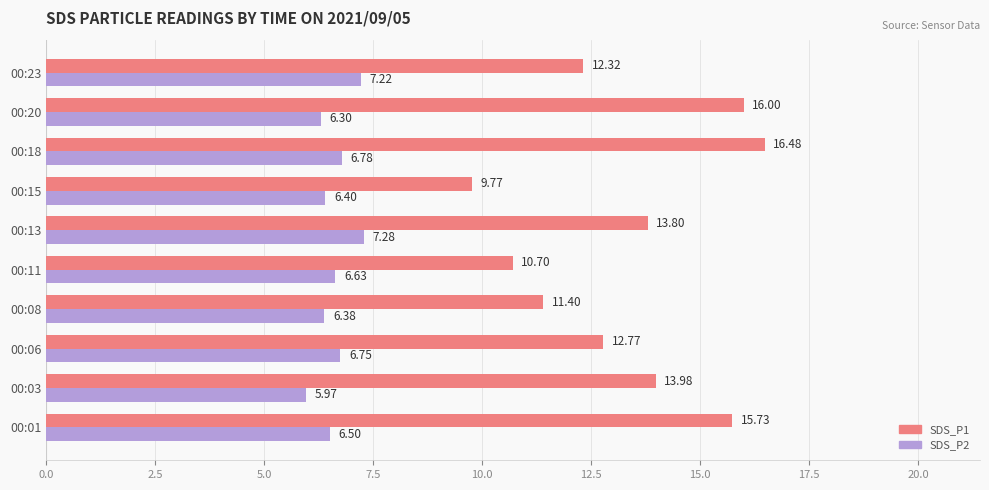

Rank the series by their maximum value, from highest to lowest.

SDS_P1, SDS_P2